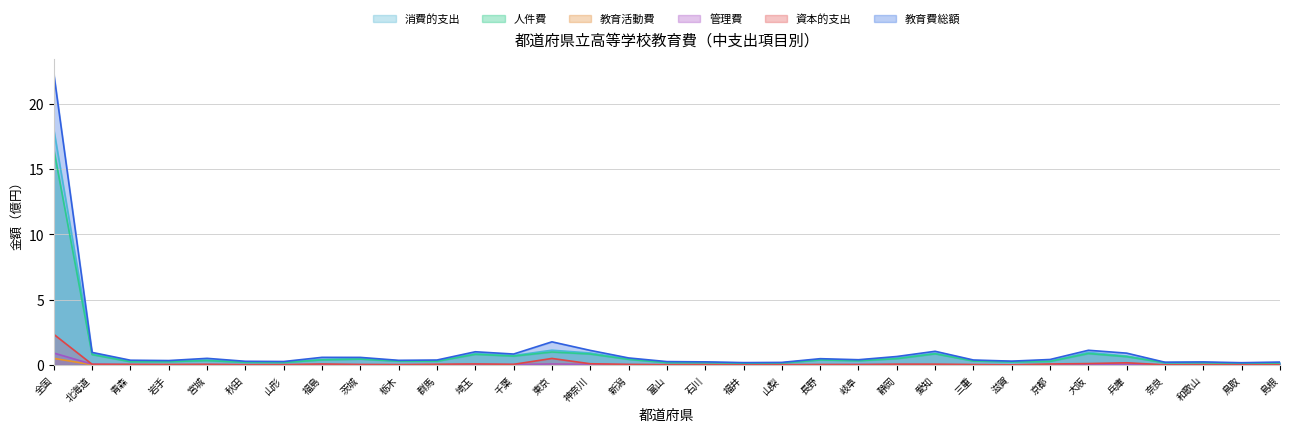

List the labels in order of 教育費総額 value, smallest first.

鳥取, 福井, 山梨, 奈良, 島根, 和歌山, 石川, 富山, 山形, 秋田, 滋賀, 岩手, 栃木, 青森, 群馬, 三重, 岐阜, 京都, 長野, 宮城, 新潟, 茨城, 福島, 静岡, 千葉, 兵庫, 北海道, 埼玉, 愛知, 神奈川, 大阪, 東京, 全国